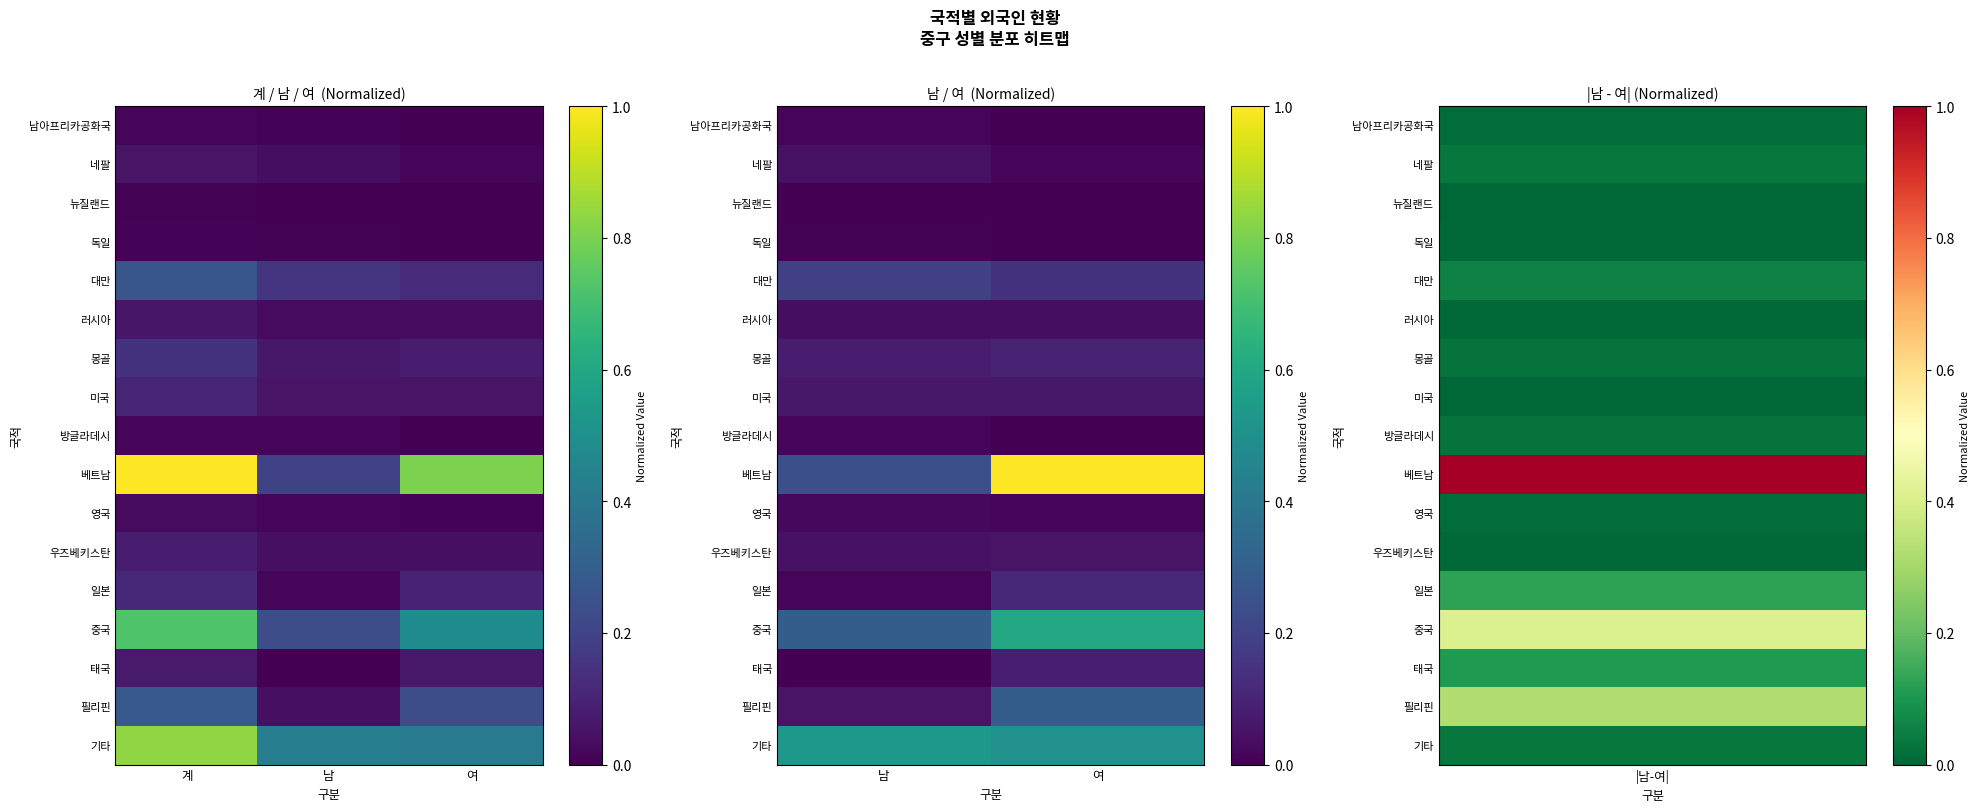

What is the difference between the maximum and minimum values in the 태국 series?

0.1